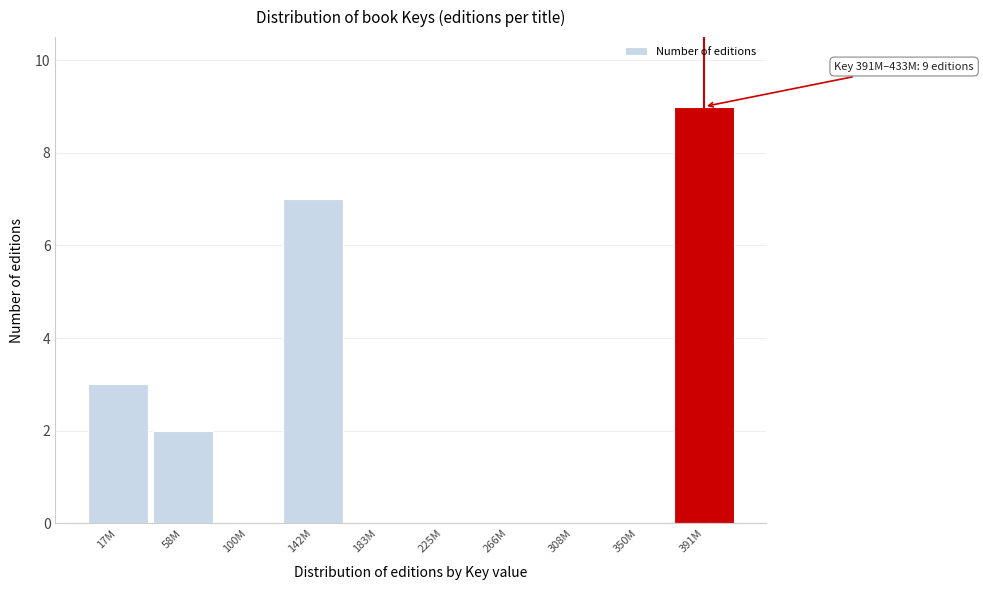

Reading right to left, transcribe all the data shown in this chart.

391M=9	350M=0	308M=0	266M=0	225M=0	183M=0	142M=7	100M=0	58M=2	17M=3